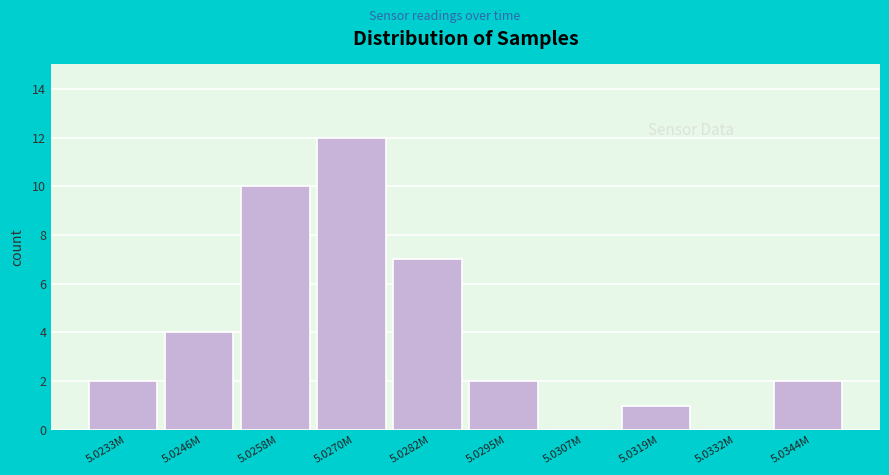

Reading right to left, what are all the values shown in this chart?

5.0344M=2	5.0332M=0	5.0319M=1	5.0307M=0	5.0295M=2	5.0282M=7	5.0270M=12	5.0258M=10	5.0246M=4	5.0233M=2